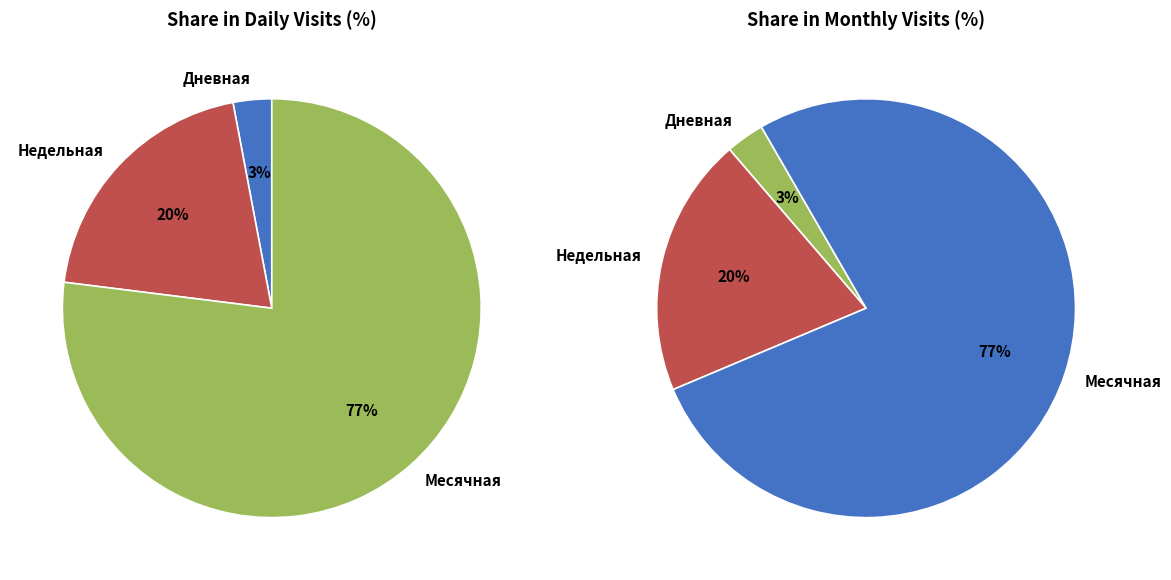

True or false: 1 accounts for 1% of the total.

False